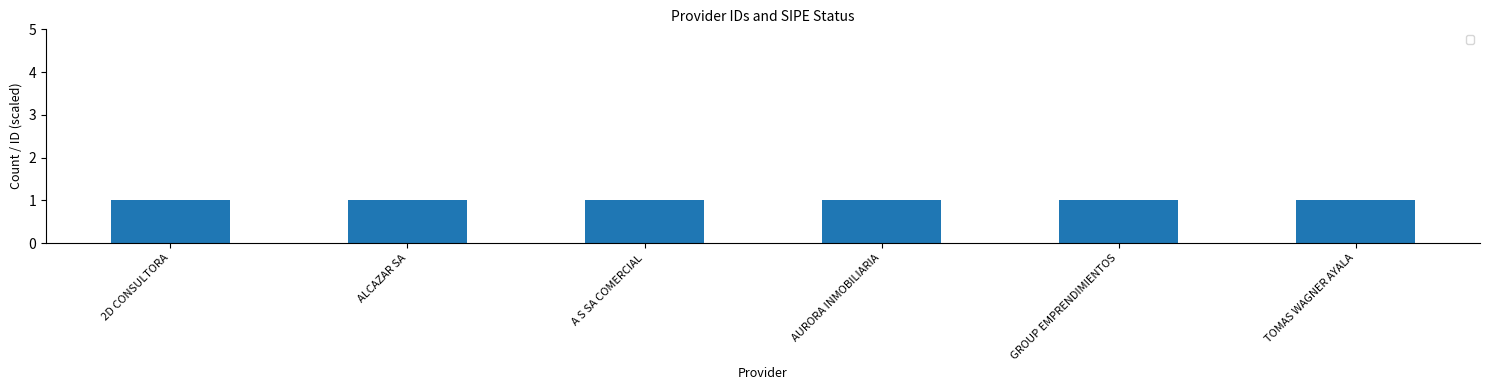

What is the label of the 4th bar from the left?

AURORA INMOBILIARIA